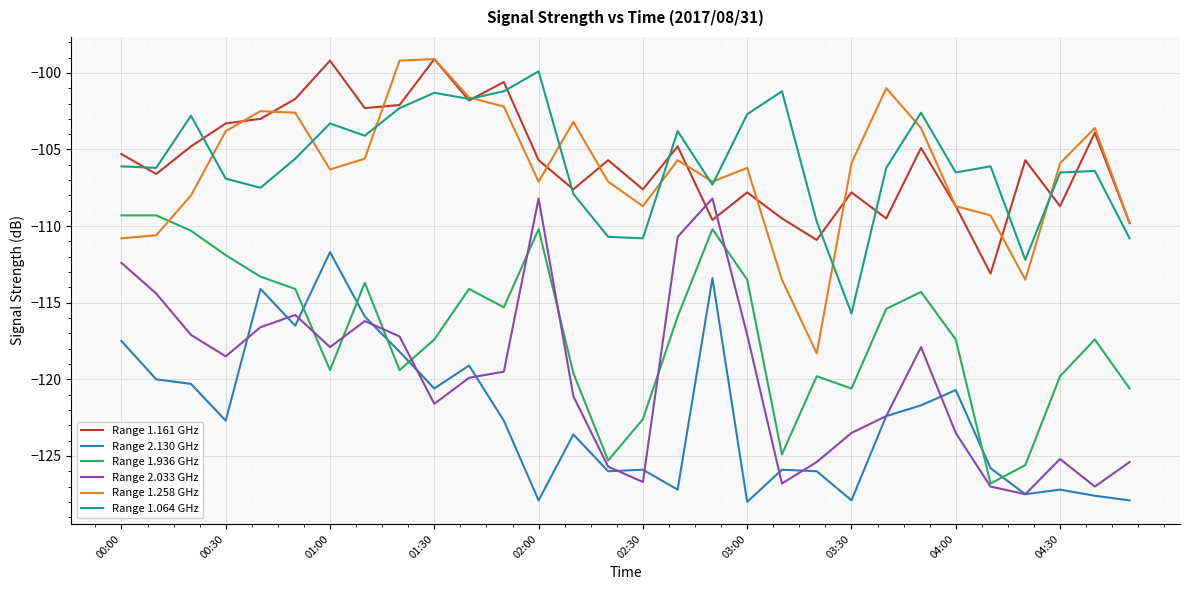

What is the maximum value for Range 2.130 GHz?

-111.7